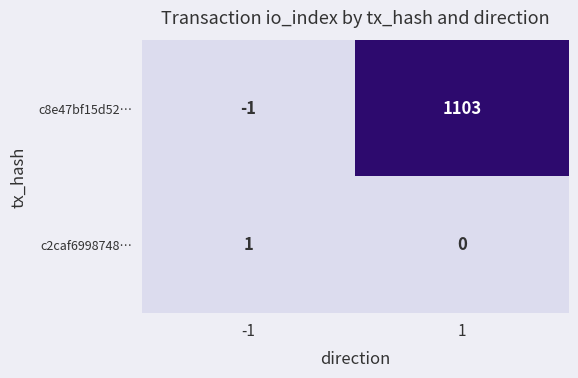

Reading left to right, what are all the values shown in this chart?

c8e47bf15d52…: -1=-1	1=1103
c2caf6998748…: -1=1	1=0